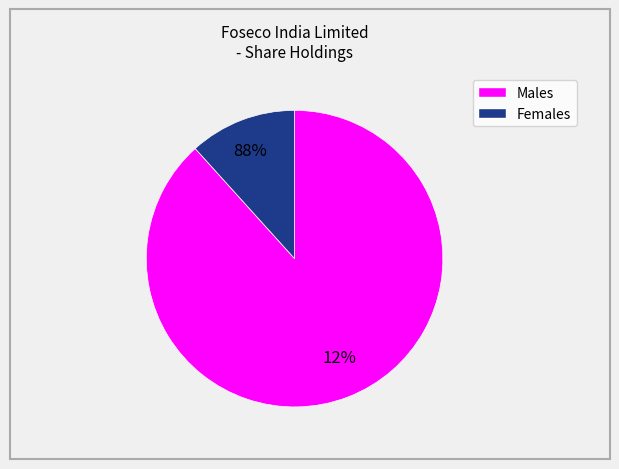

Does any single category account for the majority?

Yes